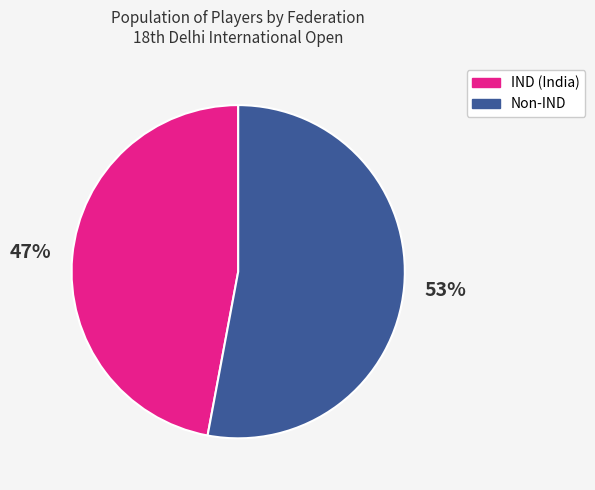

To the nearest percent, what is the average slice percentage?

50%